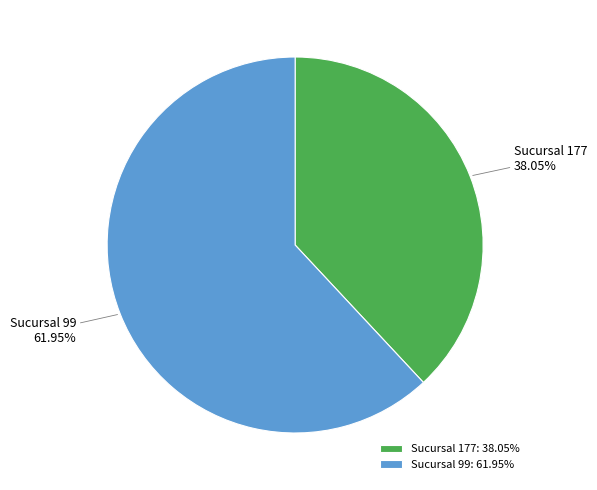

Between Sucursal 99 and Sucursal 177, which is larger?

Sucursal 99